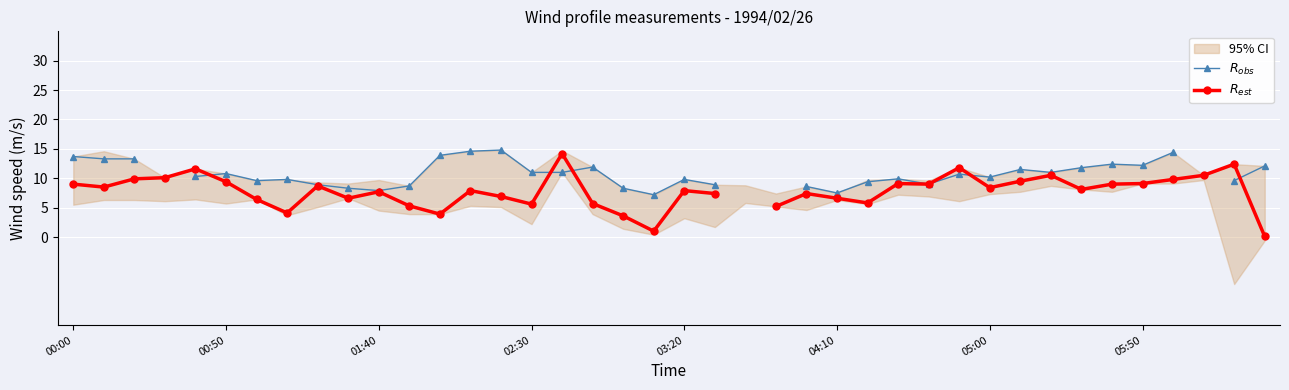

What is the lowest value of the $R_{obs}$ series?

7.2